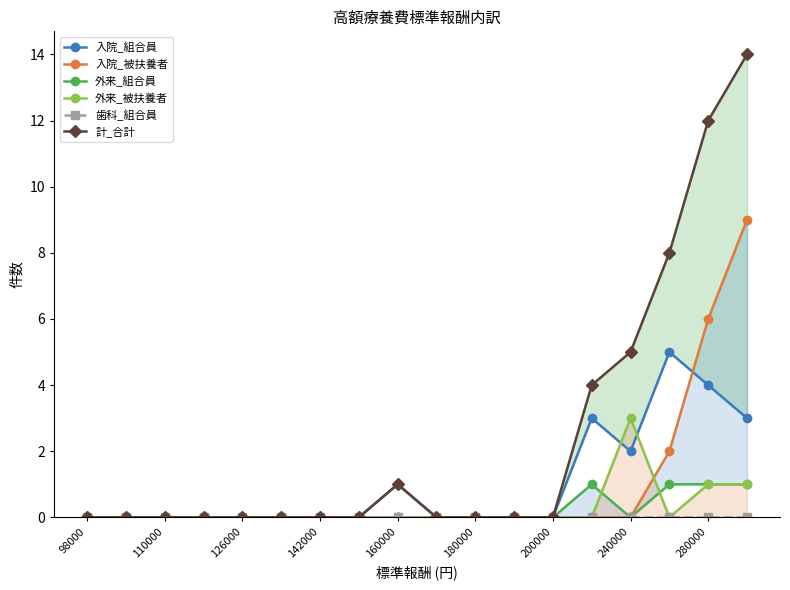

What is the difference between the second highest and minimum values in the 外来_組合員 series?

1